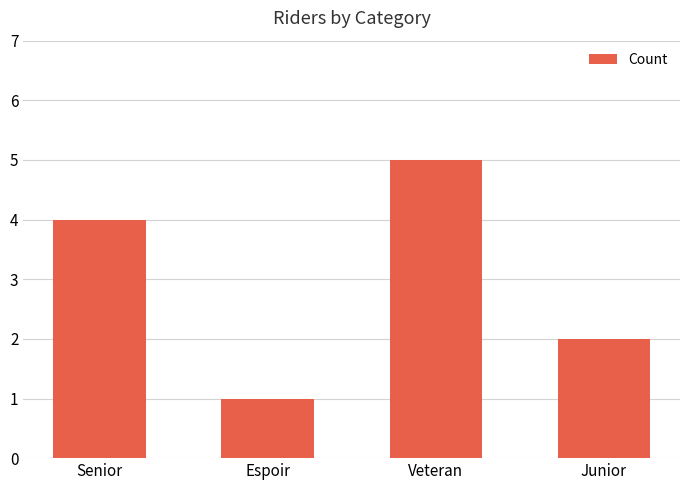

Reading left to right, what are all the values shown in this chart?

Senior=4	Espoir=1	Veteran=5	Junior=2